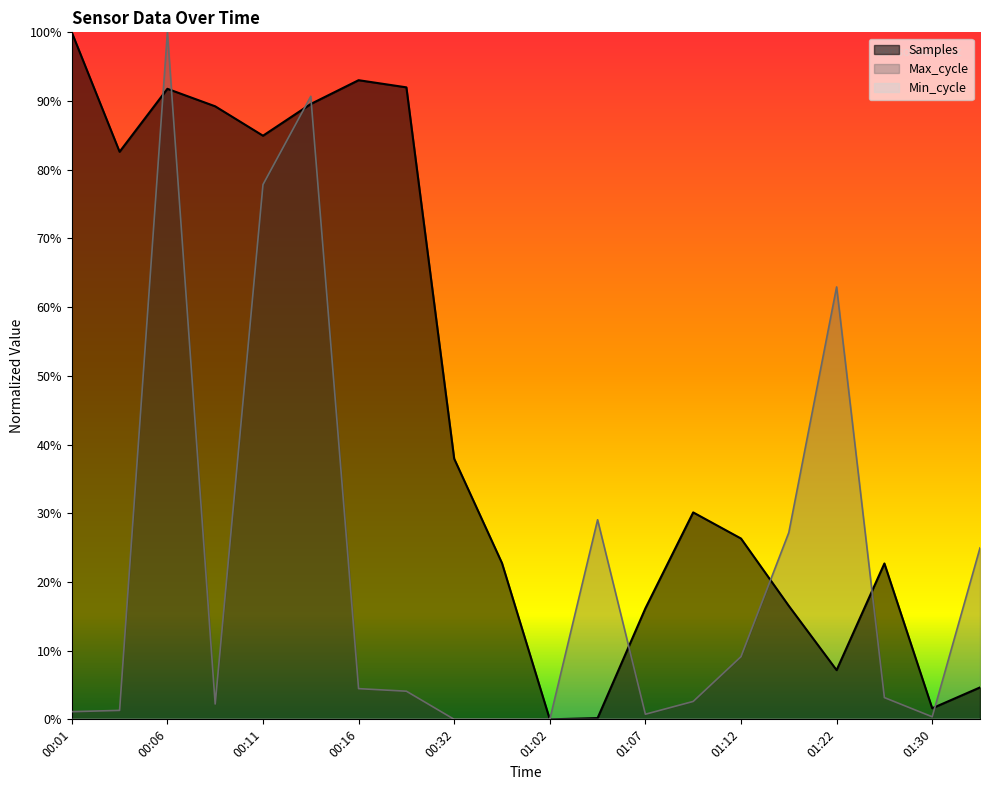

How many categories are shown in the chart?

20